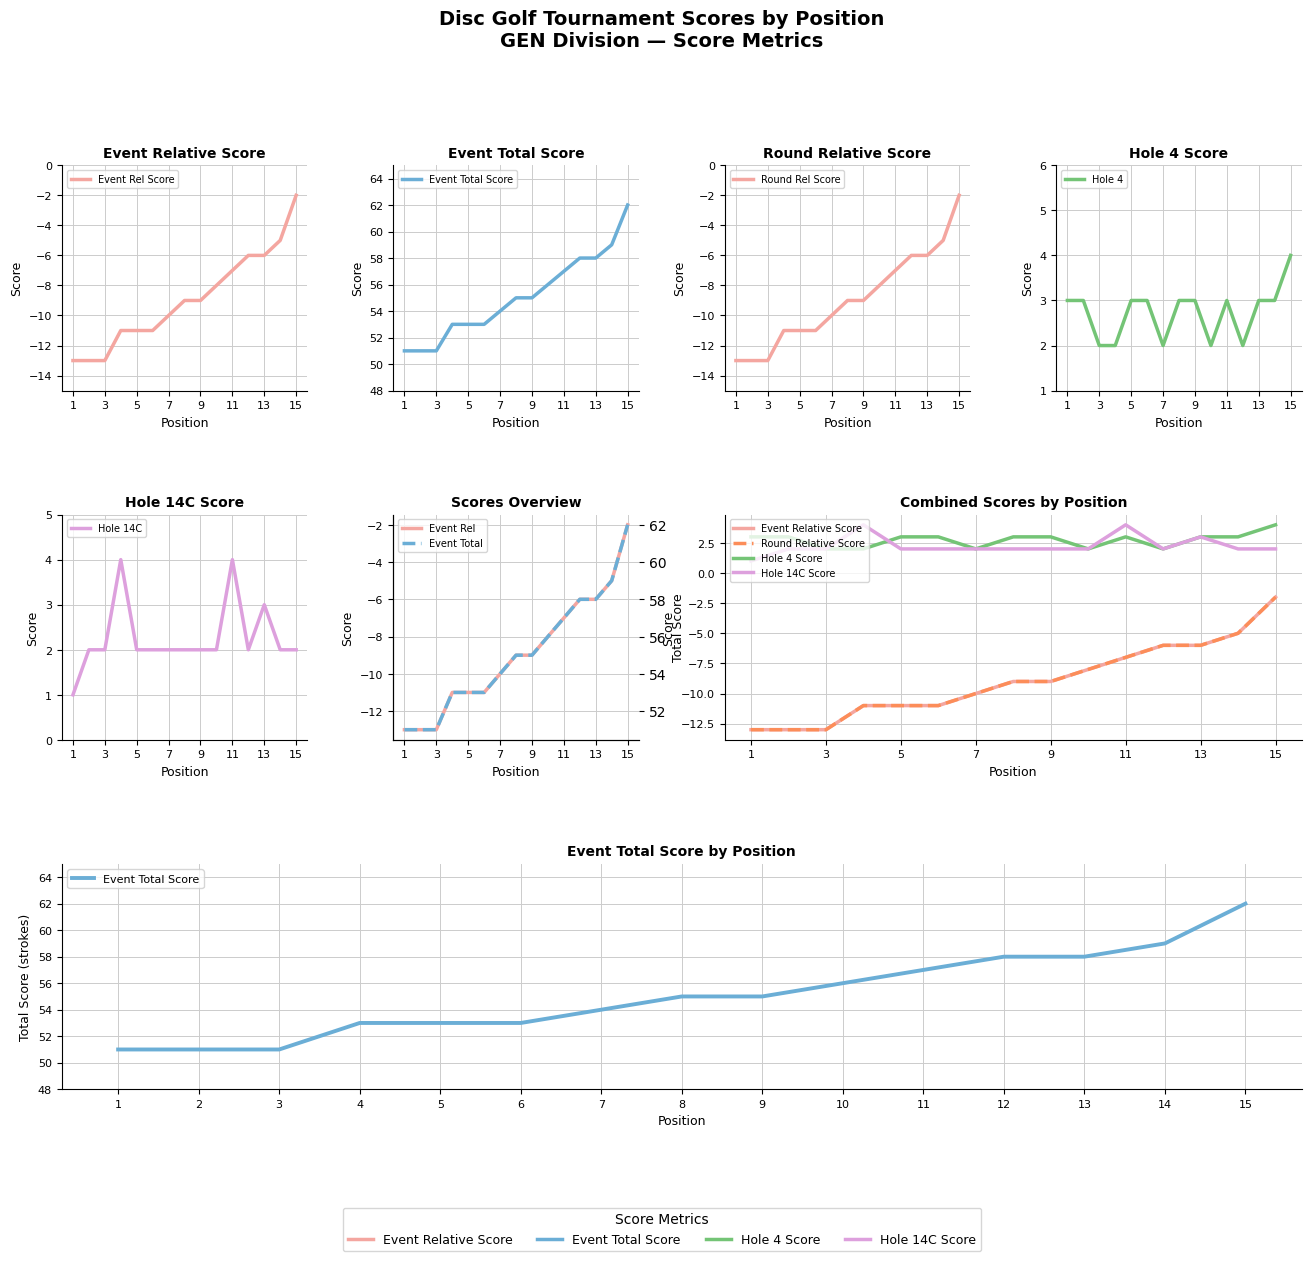

What is the approximate value of event_relative_score at 4, to the nearest 5?

-10